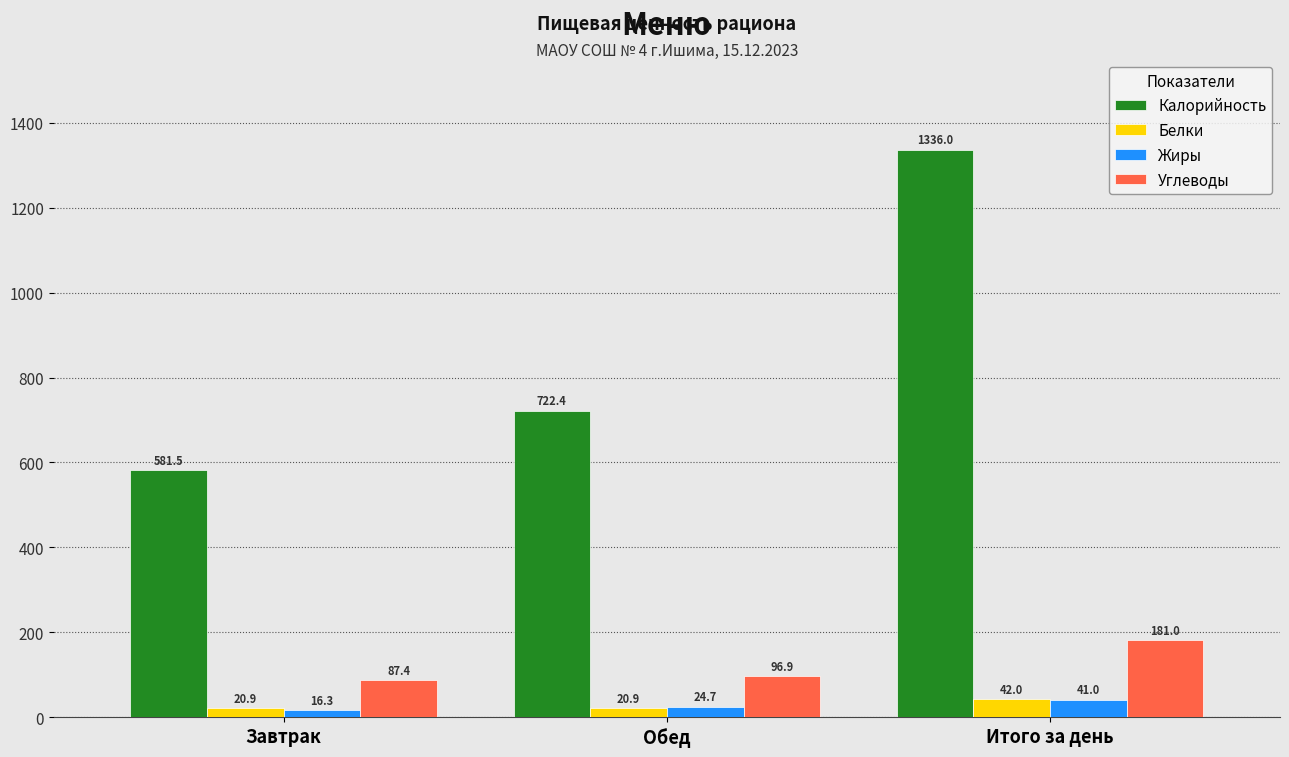

What is the minimum value for Углеводы?

87.4